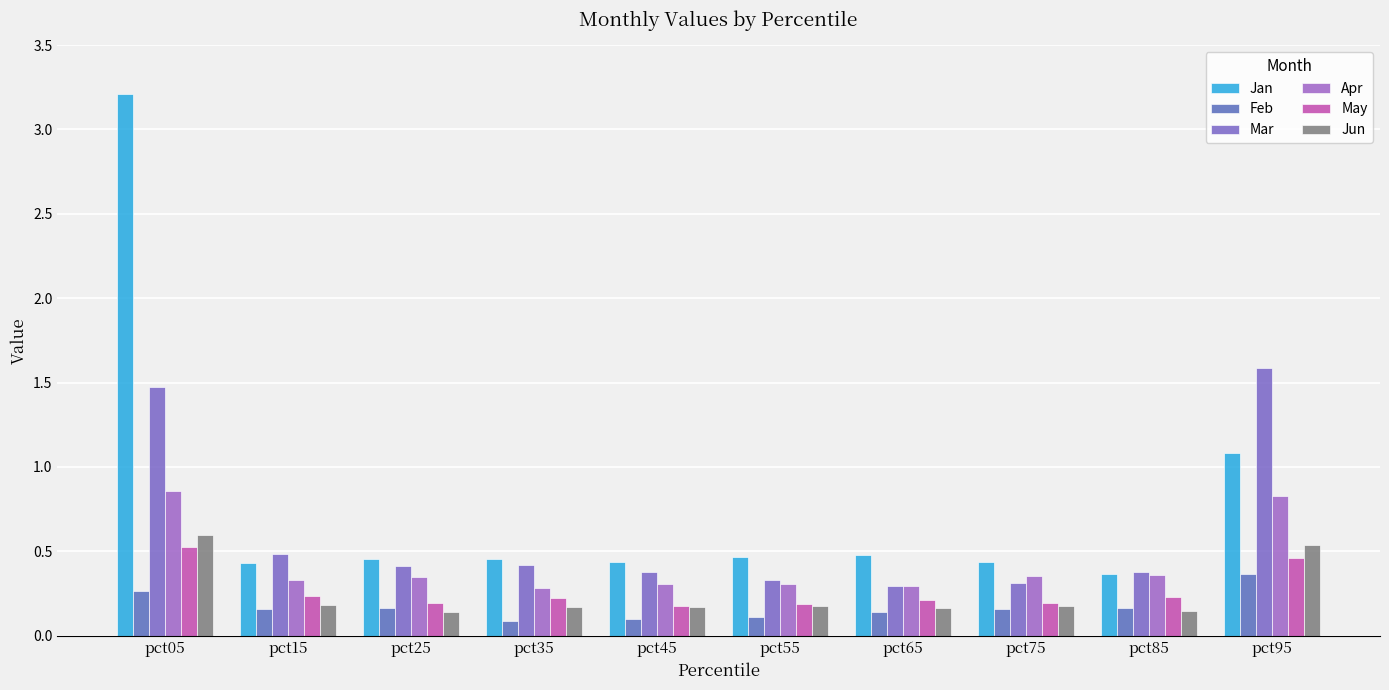

How many bars are there in total?

60